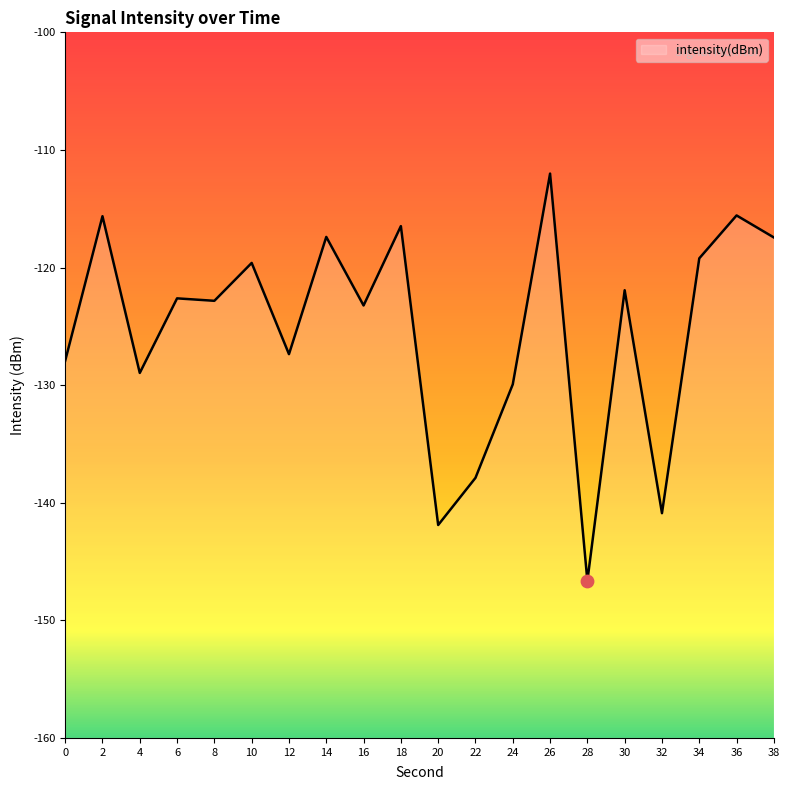

Between 32 and 26, which is larger?

26